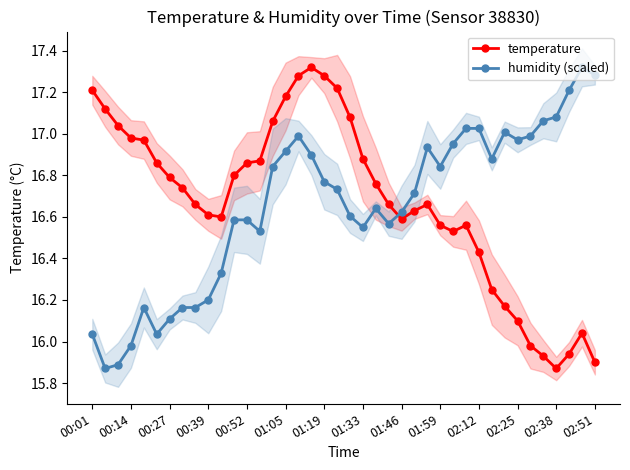

How many intersections are there between humidity (scaled) and temperature?

1